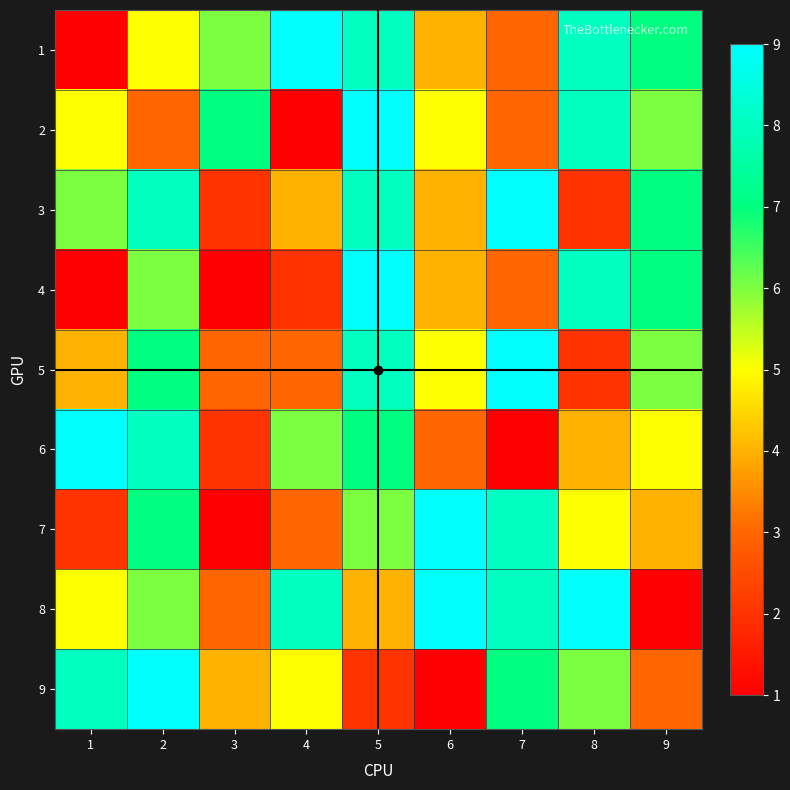

Rank the series by their maximum value, from highest to lowest.

1, 2, 3, 4, 5, 6, 7, 8, 9